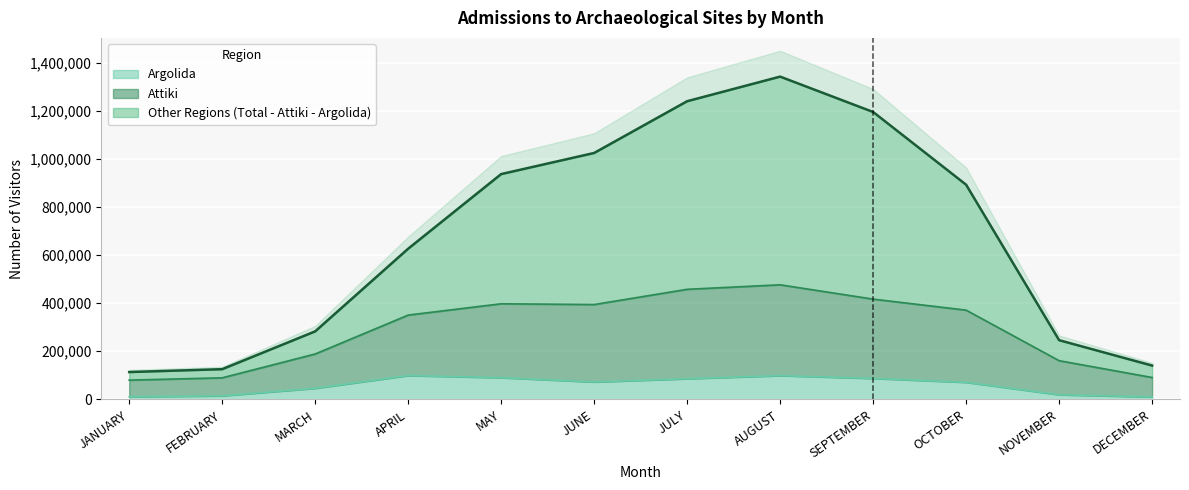

What is the difference between the Argolida values at JANUARY and SEPTEMBER?

76131